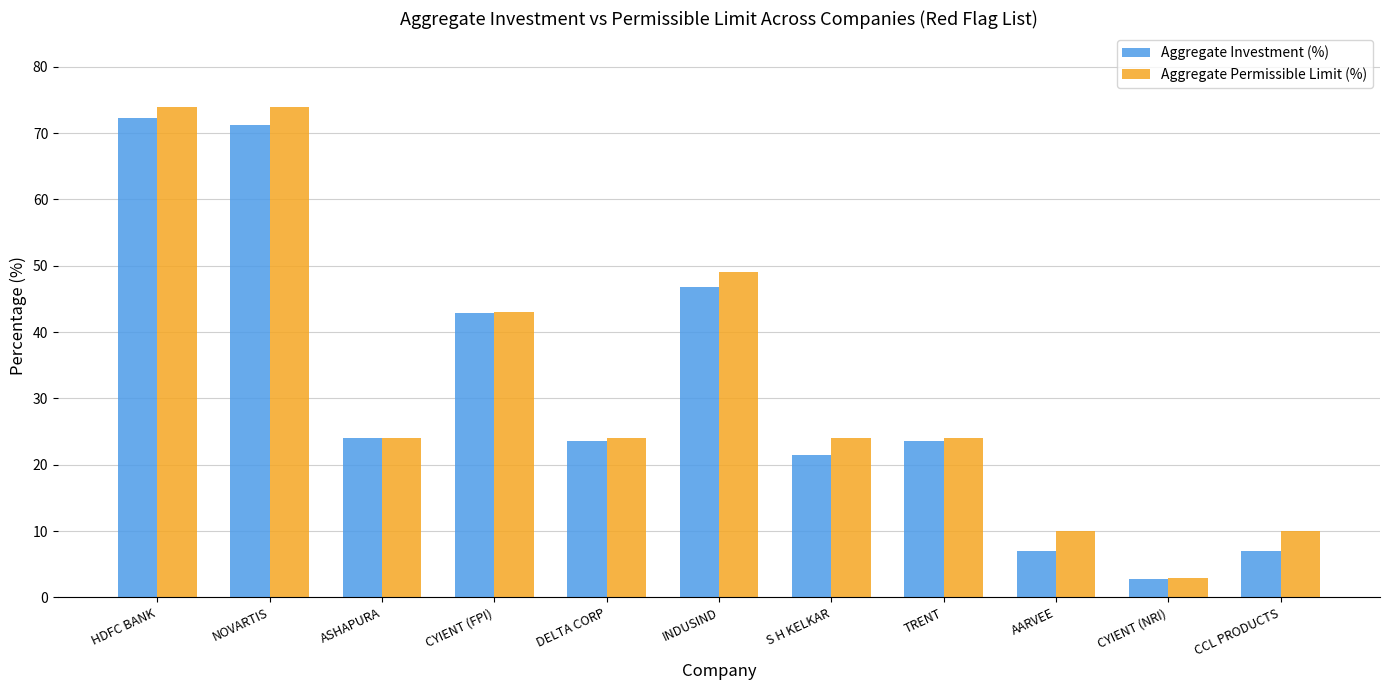

What is the spread (max minus min) of values at DELTA CORP?

0.3